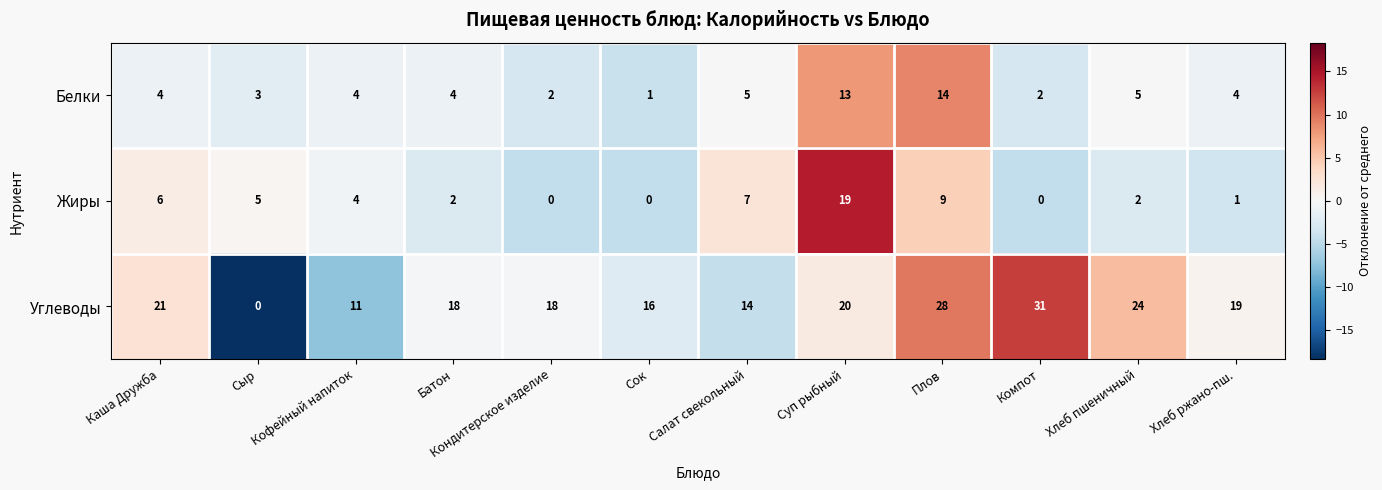

Which series has the largest range (max minus min)?

Углеводы